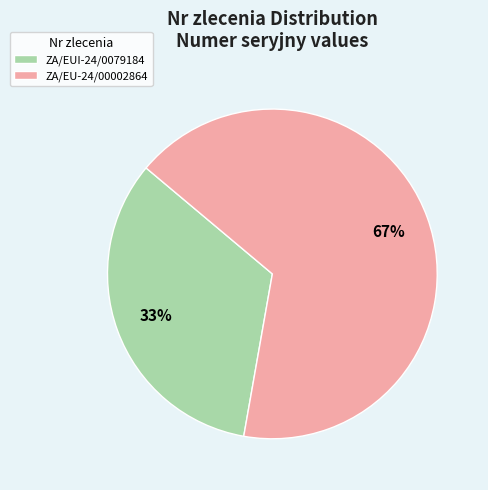

The ZA/EUI-24/0079184 slice represents 33% of the pie. True or false?

True